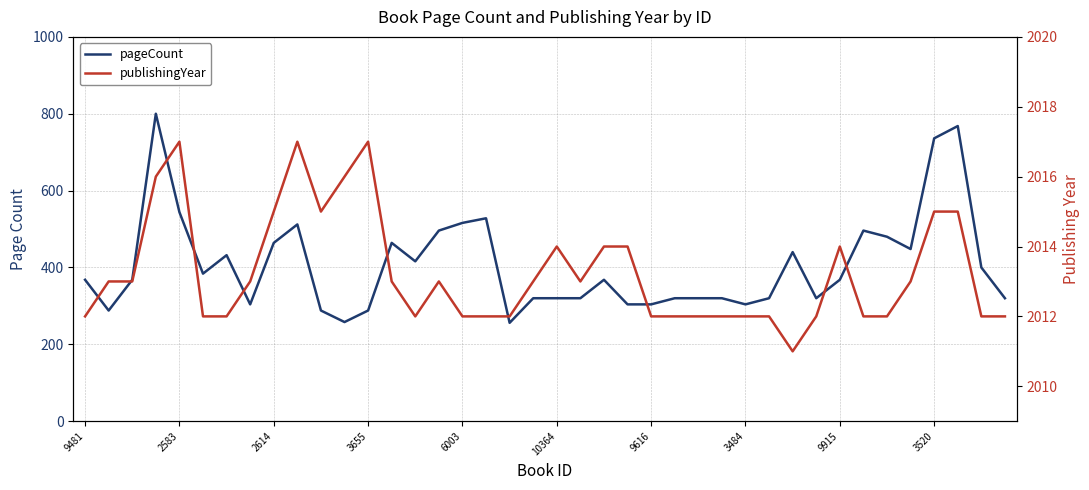

What is the value of the pageCount point at the 20th from the left?

320